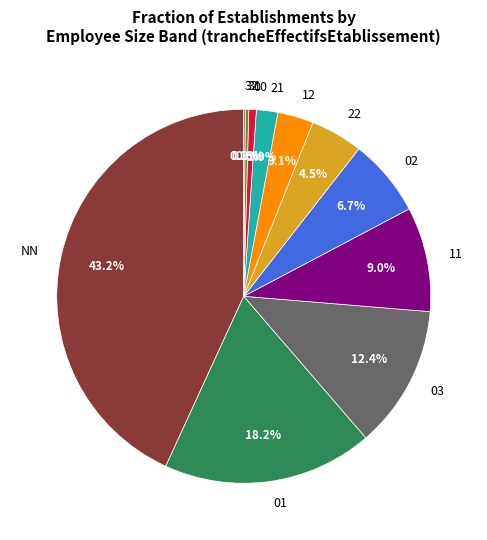

Does any single category account for the majority?

No